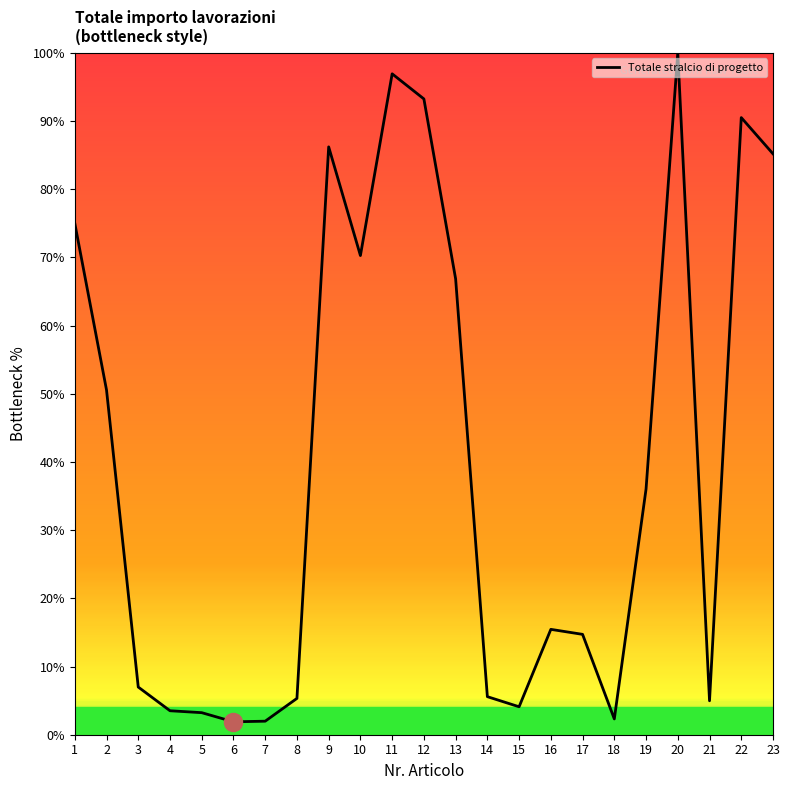

True or false: the data shows 3.2 at 5.

True